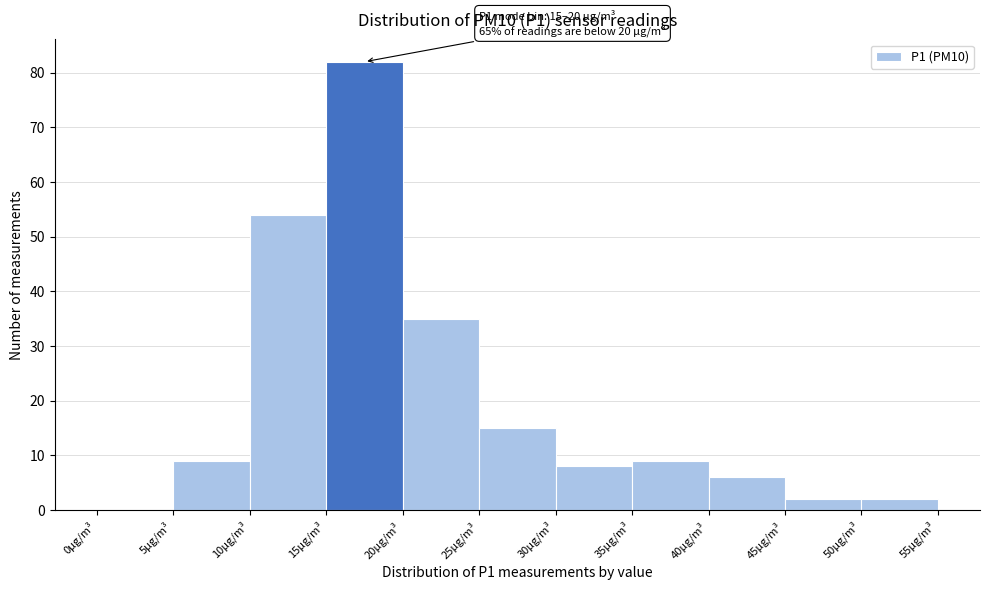

Over which range of the x-axis is the bar tallest?

15 to 20